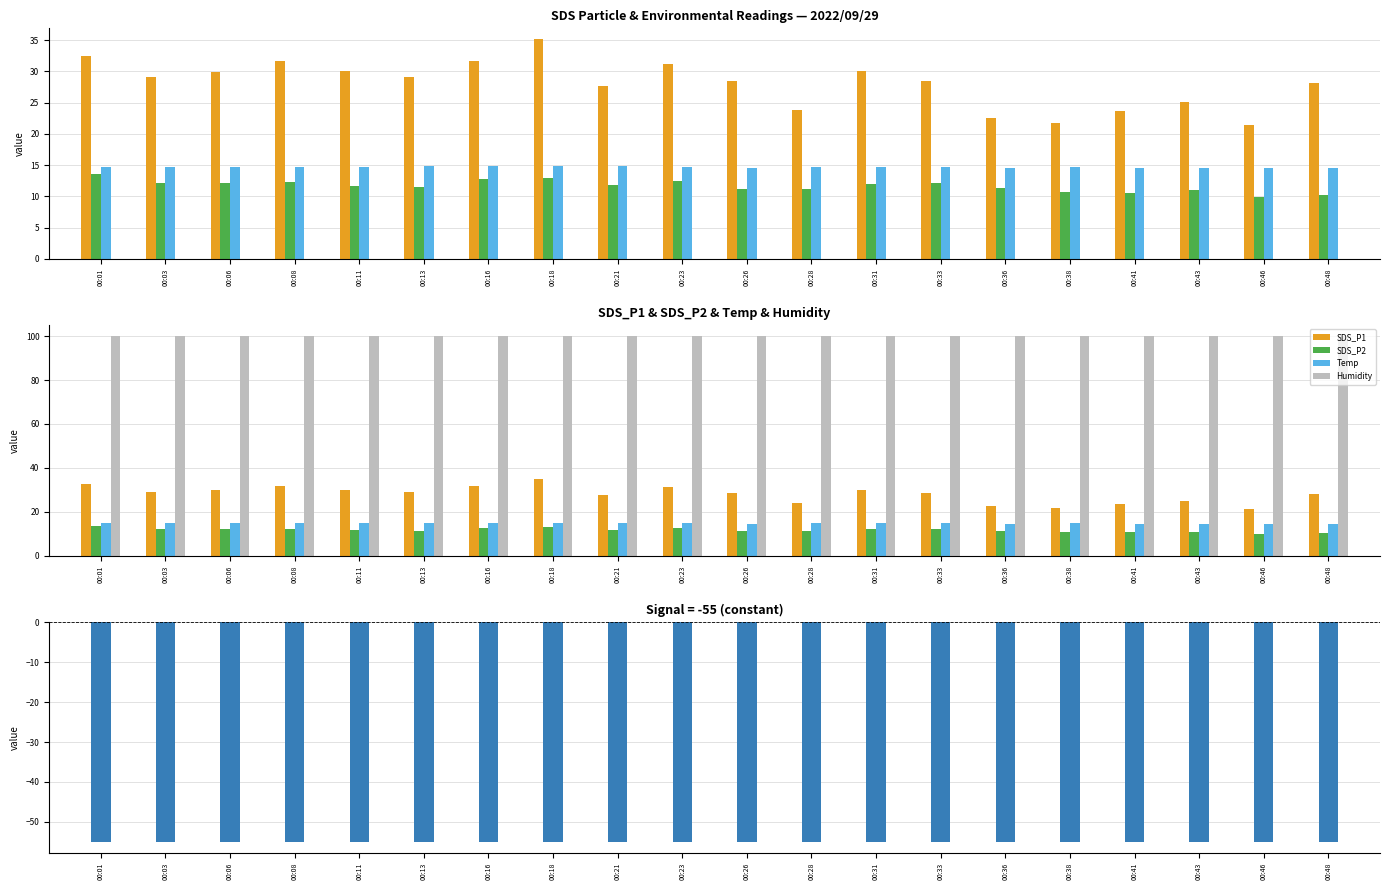

Which category has the highest value in the SDS_P1 series?

00:18